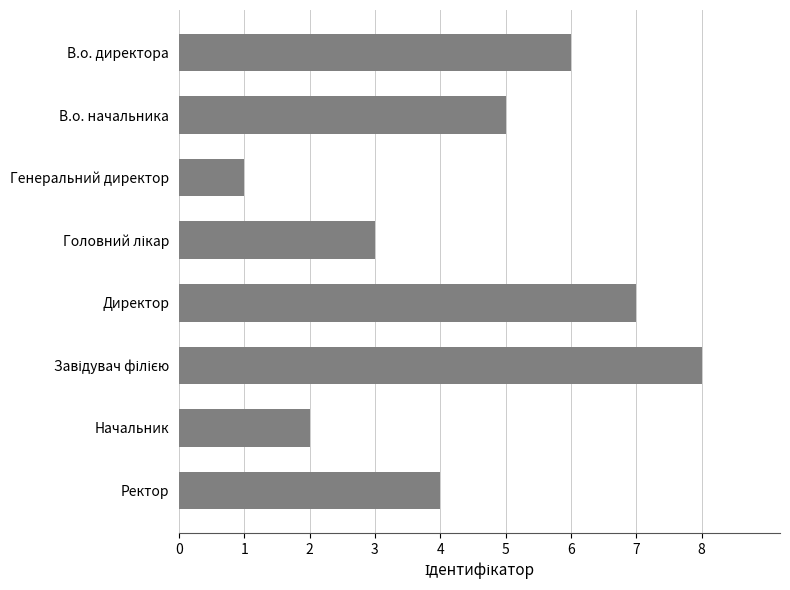

Is it true that the value at Начальник is 1?

False